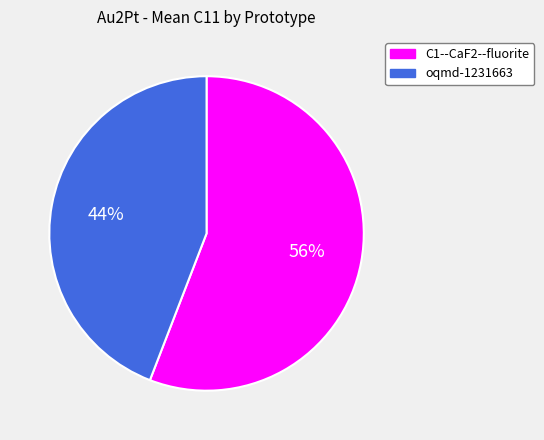

What is the largest slice in the pie chart?

C1--CaF2--fluorite